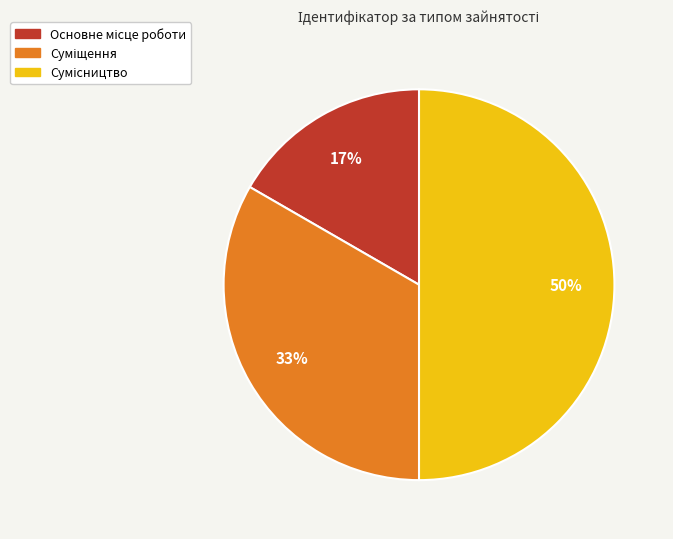

To the nearest percent, what is the average slice percentage?

33%